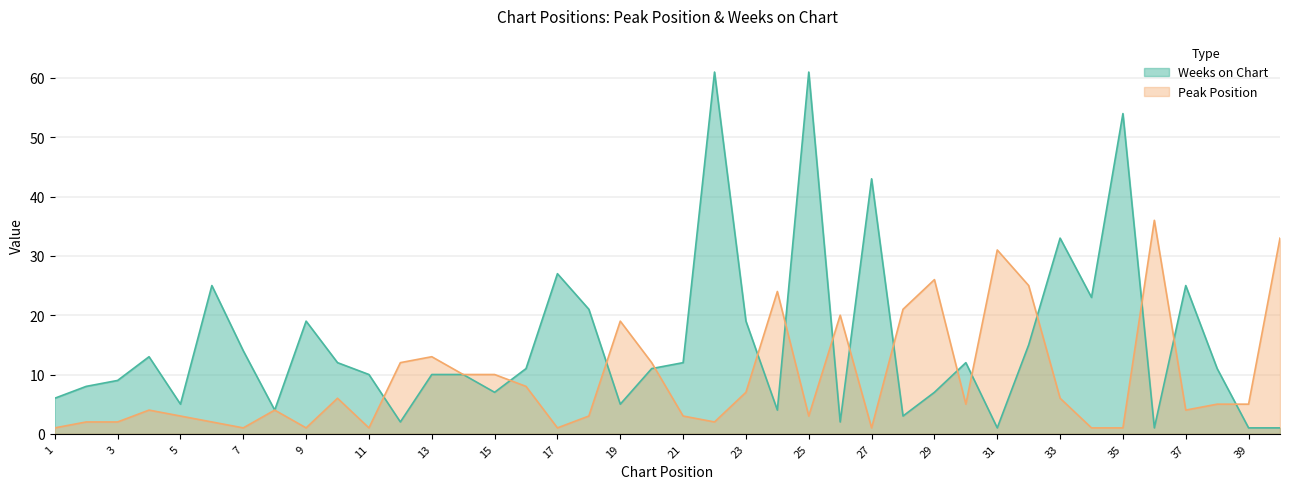

Reading left to right, extract all data points from this chart.

Peak Position: 1	2	2	4	3	2	1	4	1	6	1	12	13	10	10	8	1	3	19	12	3	2	7	24	3	20	1	21	26	5	31	25	6	1	1	36	4	5	5	33
Weeks on Chart: 6	8	9	13	5	25	14	4	19	12	10	2	10	10	7	11	27	21	5	11	12	61	19	4	61	2	43	3	7	12	1	15	33	23	54	1	25	11	1	1